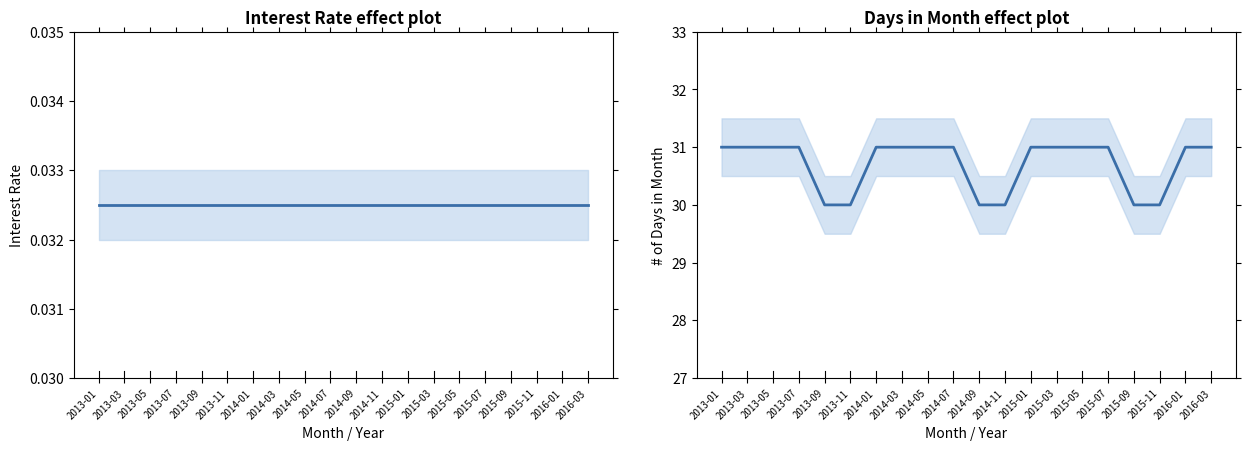

True or false: # of Days in Month has a value of 31.0 at 2014-03.

True